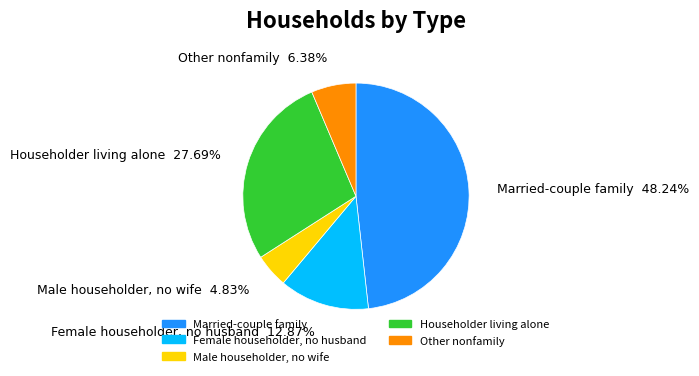

To the nearest percent, what is the average slice percentage?

20%